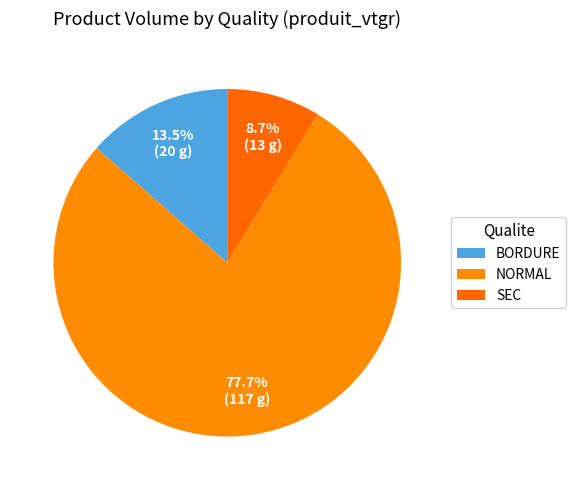

Which category has the biggest portion of the pie?

NORMAL